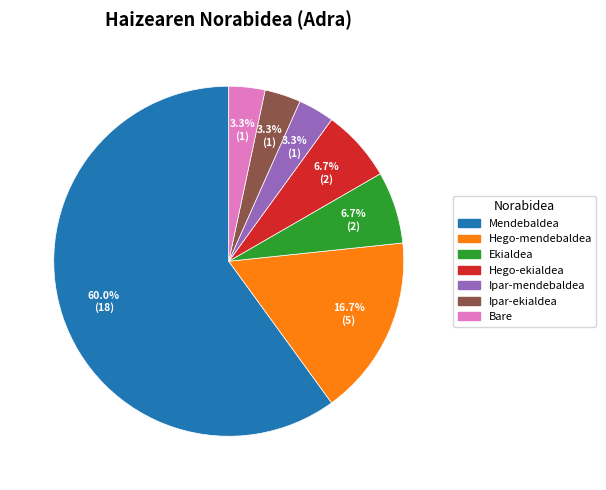

What percentage is NOT represented by Ekialdea?

93.3%